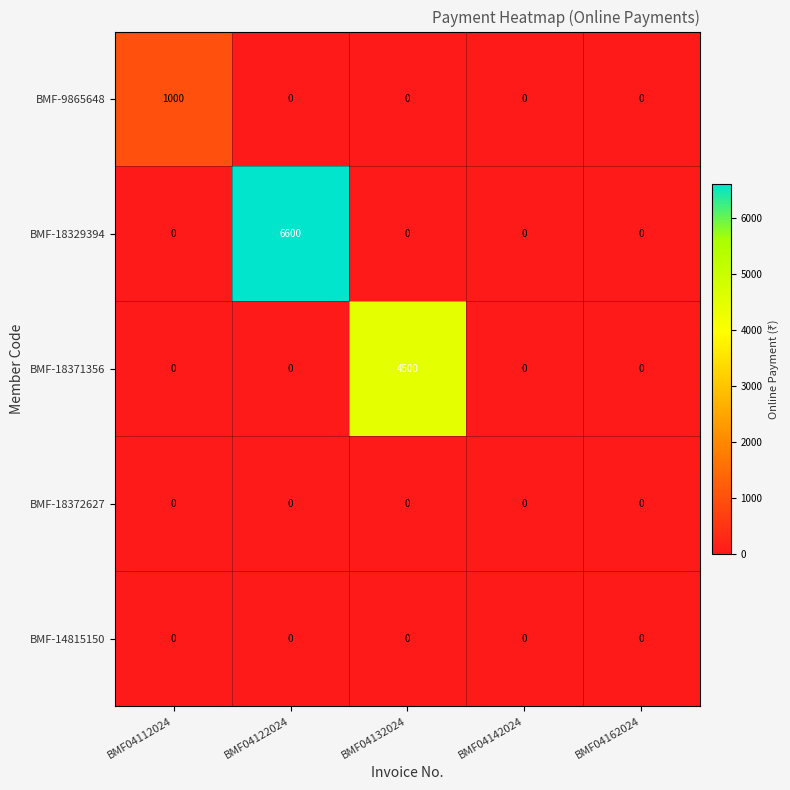

Reading left to right, what are all the values shown in this chart?

BMF-9865648: 1000	0	0	0	0
BMF-18329394: 0	6600	0	0	0
BMF-18371356: 0	0	4500	0	0
BMF-18372627: 0	0	0	0	0
BMF-14815150: 0	0	0	0	0